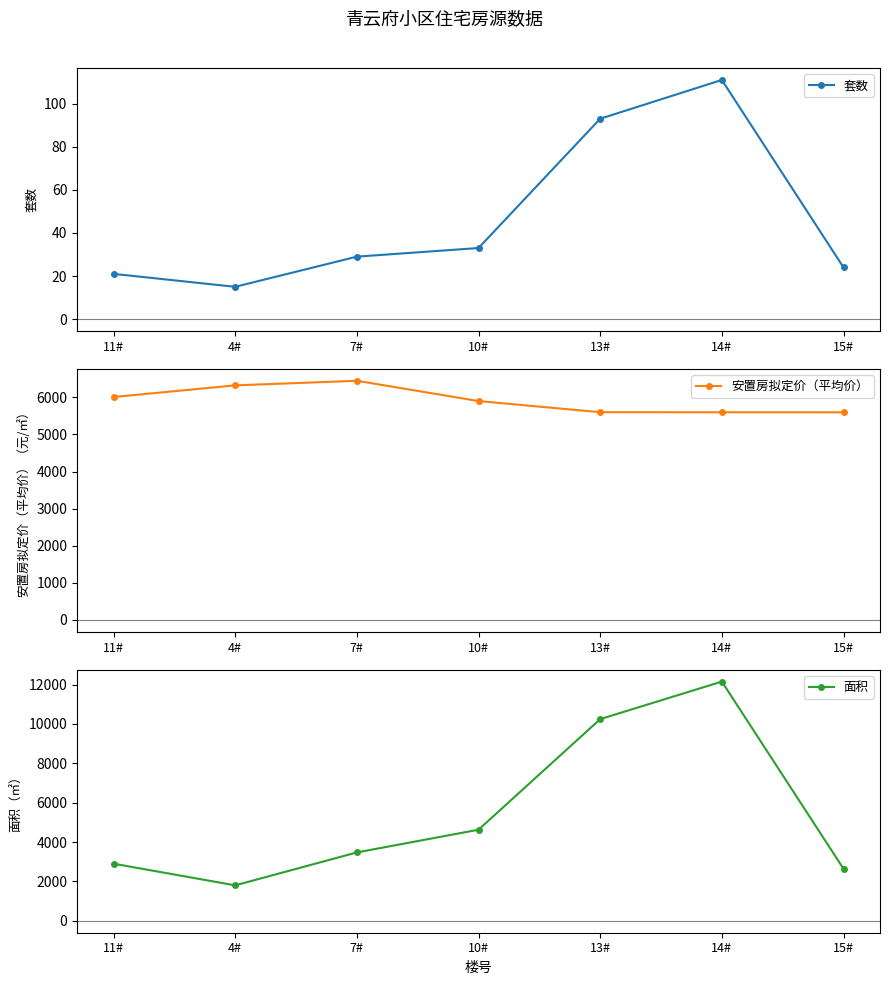

What is the difference between the maximum and second lowest values in the 套数 series?

90